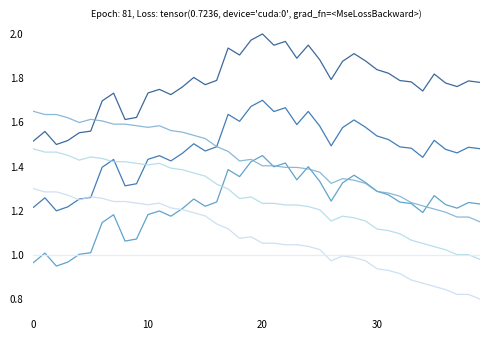

Does the chart display data point markers on the line(s)?

No